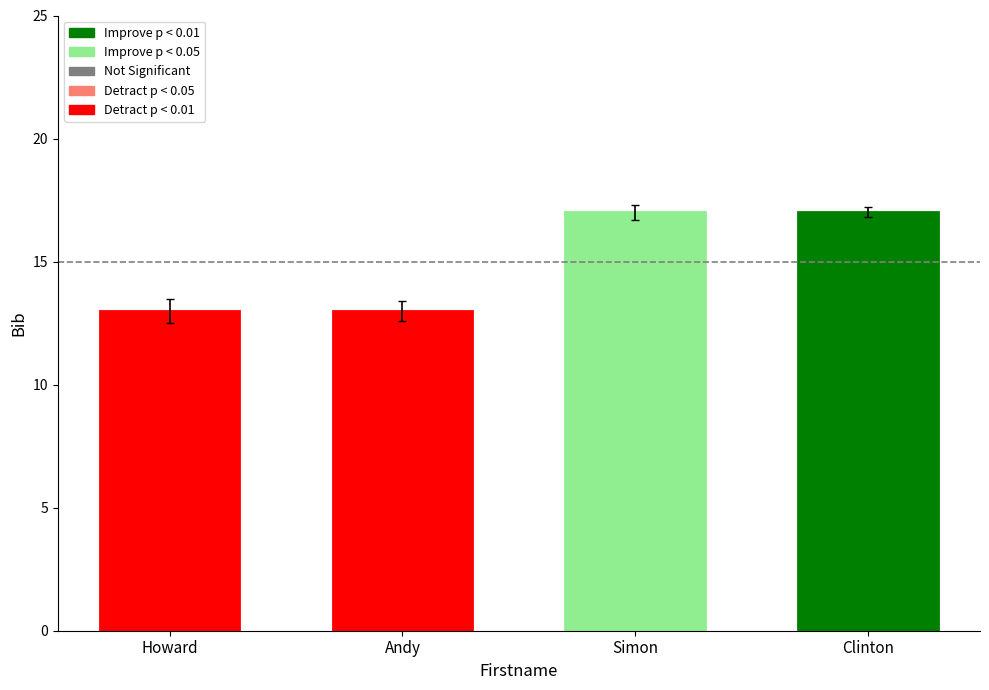

Between Andy and Simon, which is larger?

Simon